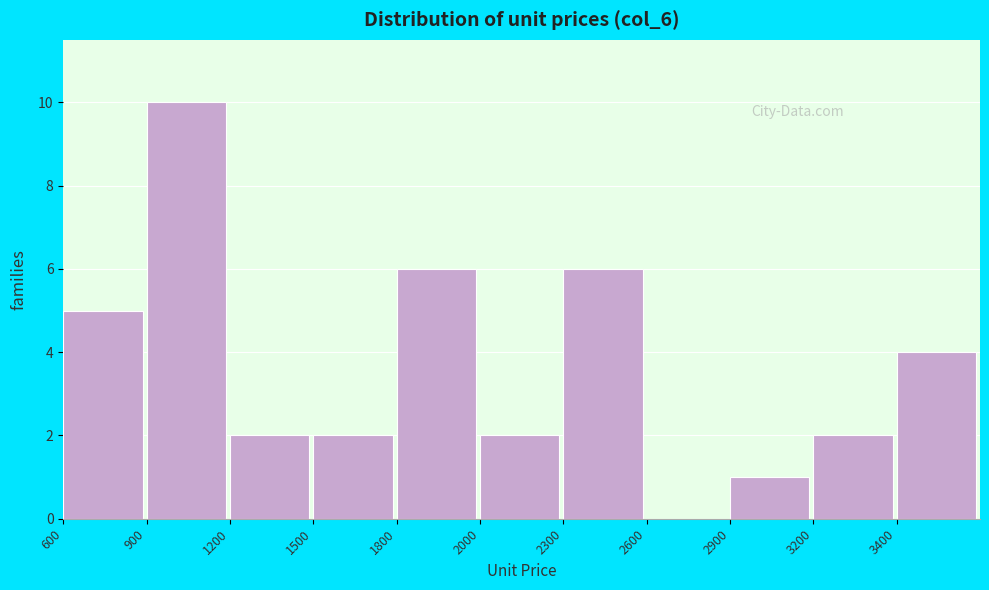

Reading left to right, transcribe all the data shown in this chart.

600=5	900=10	1200=2	1500=2	1800=6	2000=2	2300=6	2600=0	2900=1	3200=2	3400=4